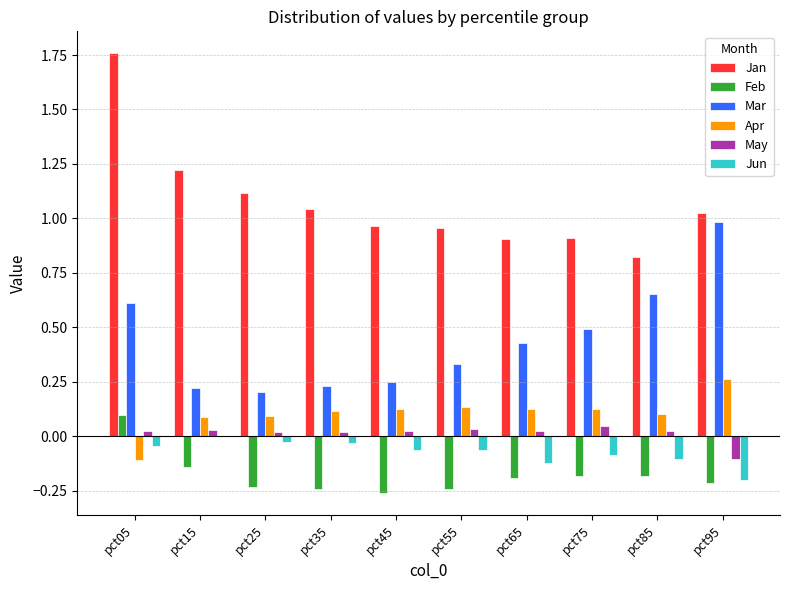

How many values in the Feb series exceed 0?

1